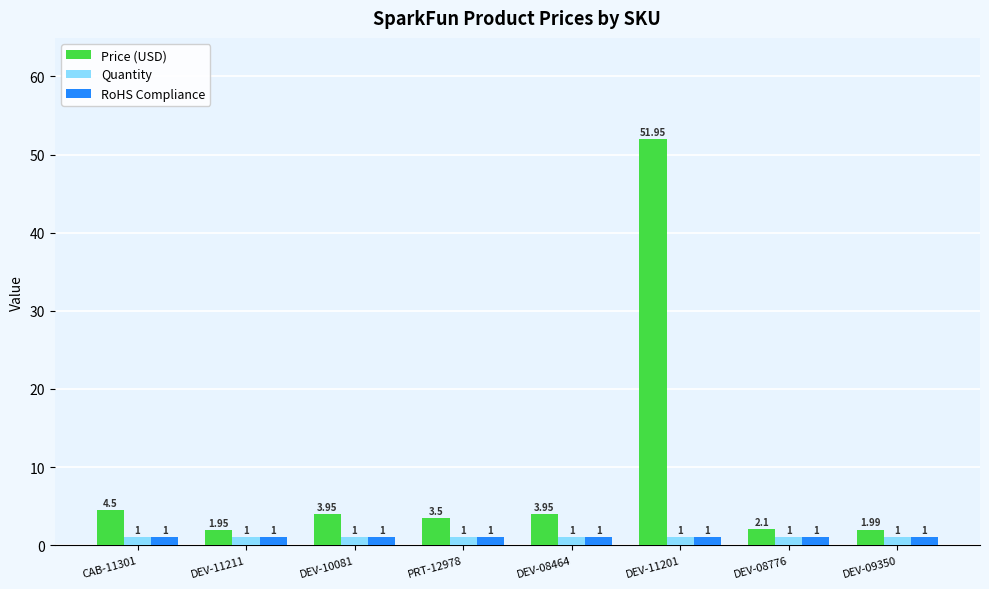

What is the sum of all Quantity values?

8.0